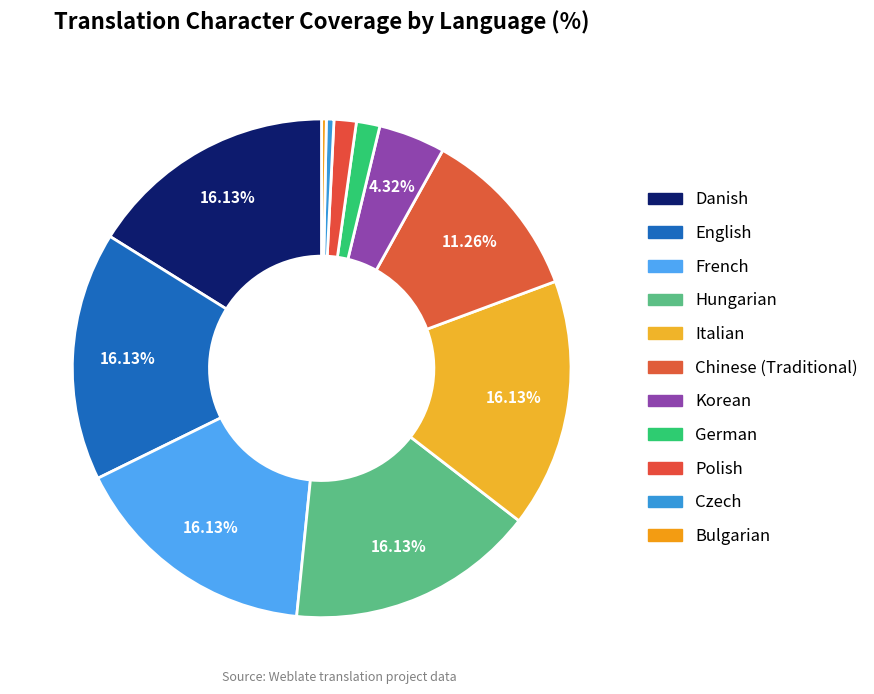

To the nearest percent, what is the combined percentage of Polish and German?

3%